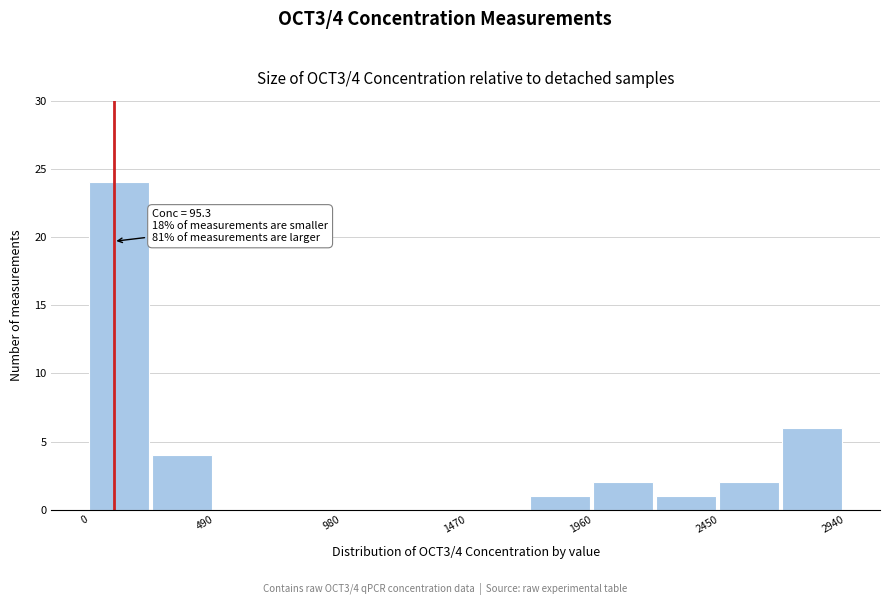

Which range on the x-axis has the tallest bar?

0 to 245